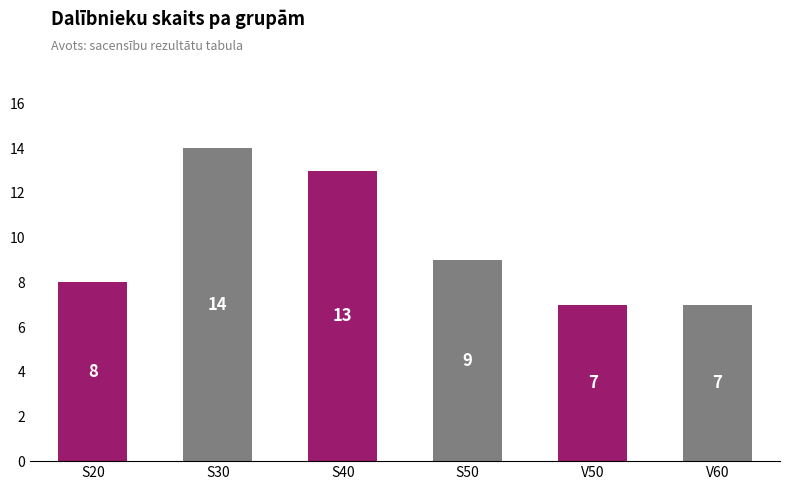

Are the bars grouped side by side (vs. stacked)?

No